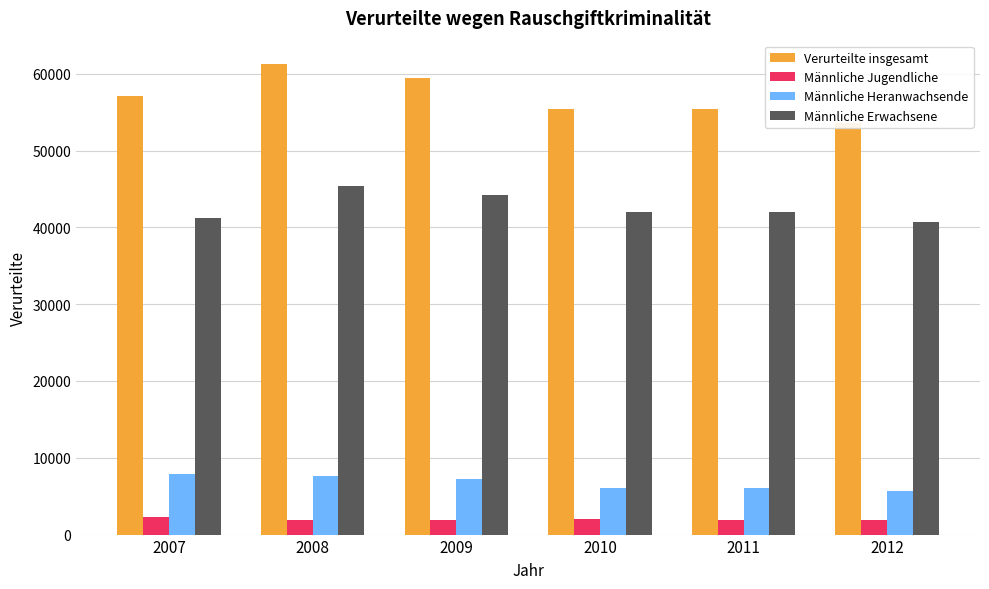

Read the Männliche Heranwachsende value at 2012, to the nearest 50.

5650